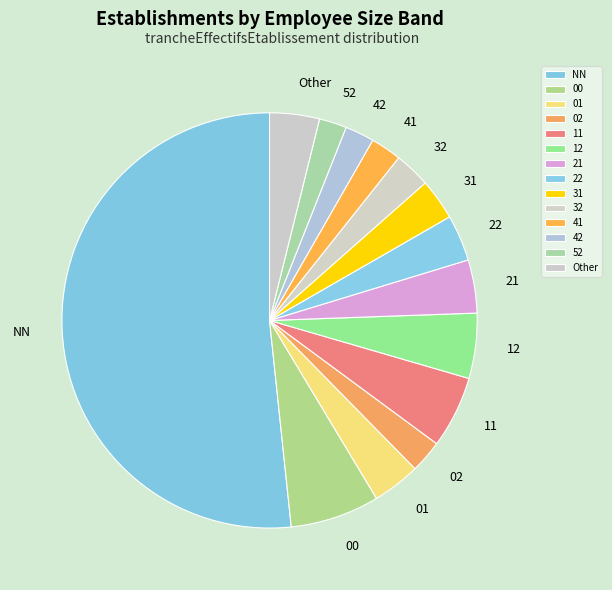

Which category has the biggest portion of the pie?

NN